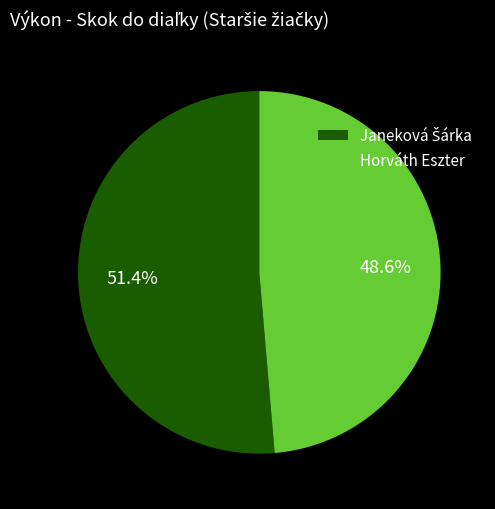

True or false: Horváth Eszter accounts for 49% of the total.

True